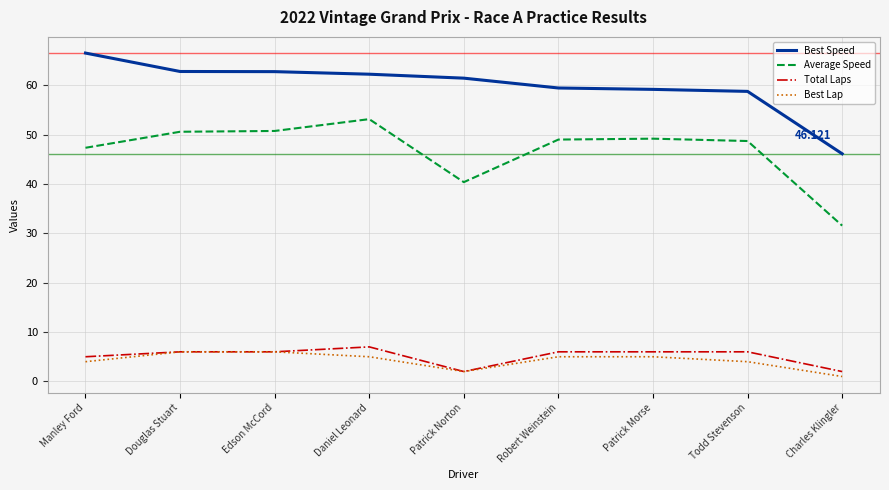

At which label is Average Speed closest to 42?

Patrick Norton